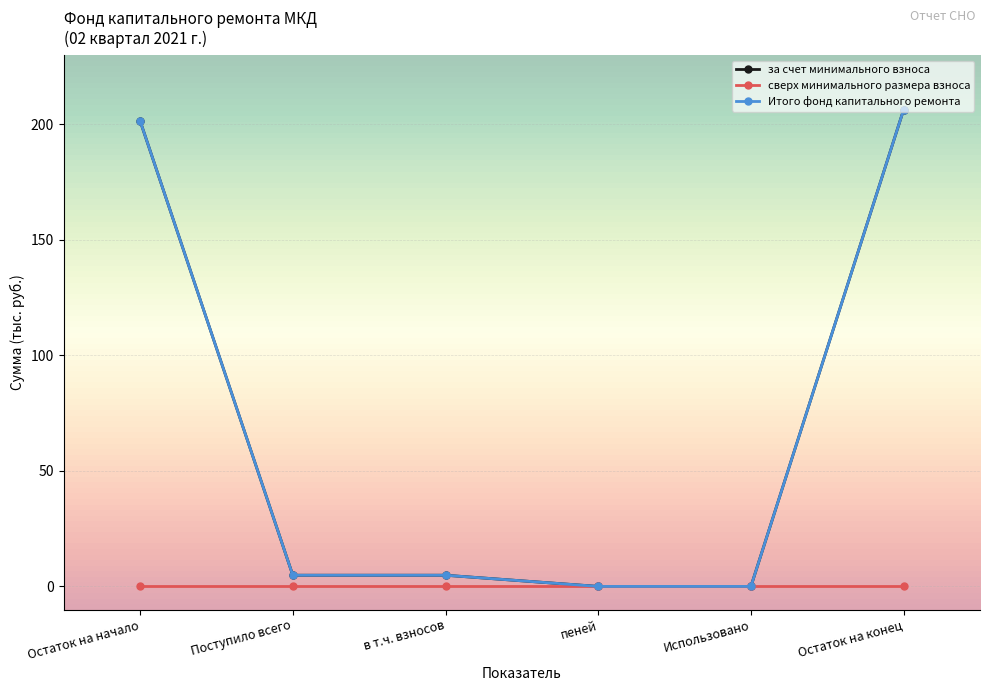

At how many categories does at least one series exceed 130?

2